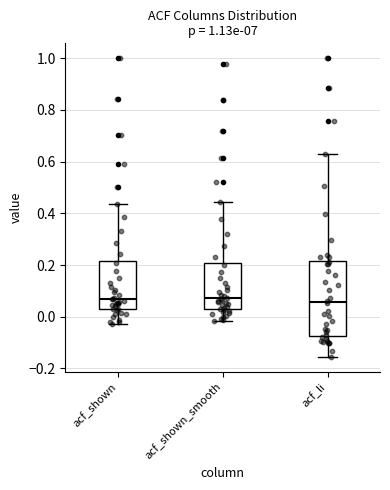

Where does the median line of the box for acf_li sit on the y-axis? The values are not printed on the chart, so give them approximately, as read against the axis.

0.06